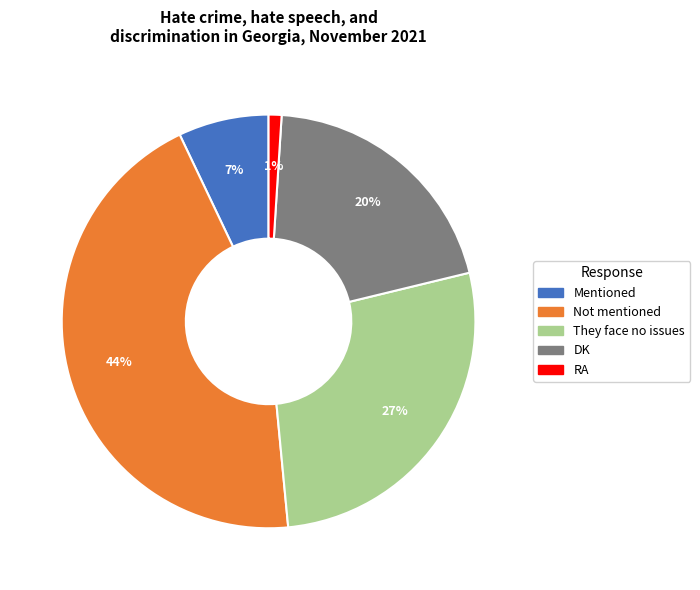

Does DK account for over 50% of the chart?

No